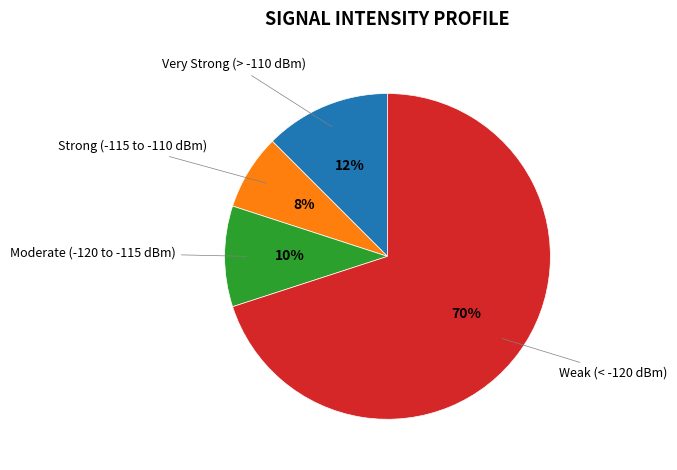

Is there a majority slice in this chart?

Yes